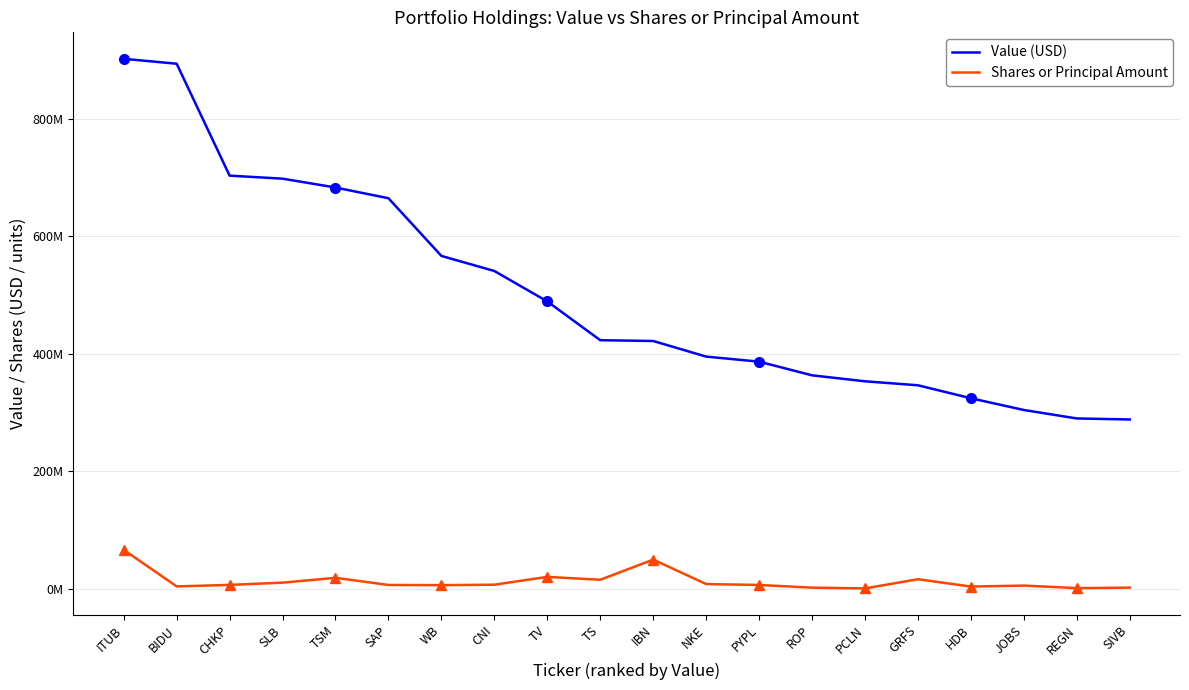

Reading left to right, what are all the values shown in this chart?

Value (USD): ITUB=902105000	BIDU=893743000	CHKP=703170000	SLB=697987000	TSM=682927000	SAP=664665000	WB=566438000	CNI=540743000	TV=488927000	TS=422902000	IBN=421540000	NKE=394955000	PYPL=386350000	ROP=363076000	PCLN=352907000	GRFS=346118000	HDB=324040000	JOBS=304041000	REGN=289635000	SIVB=287896000
Shares or Principal Amount: ITUB=65847100	BIDU=3608313	CHKP=6167068	SLB=10005557	TSM=18187158	SAP=6061692	WB=5725066	CNI=6526774	TV=19818674	TS=14938263	IBN=49245389	NKE=7617271	PYPL=6033897	ROP=1491684	PCLN=192759	GRFS=15811707	HDB=3362462	JOBS=5016352	REGN=647777	SIVB=1538806